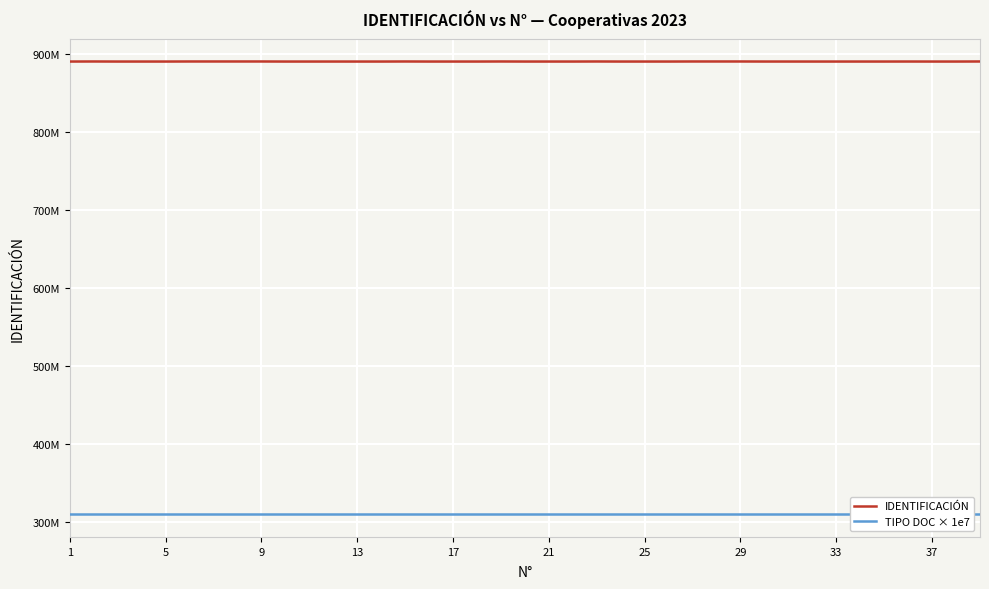

What is the lowest value of the IDENTIFICACIÓN series?

890900761